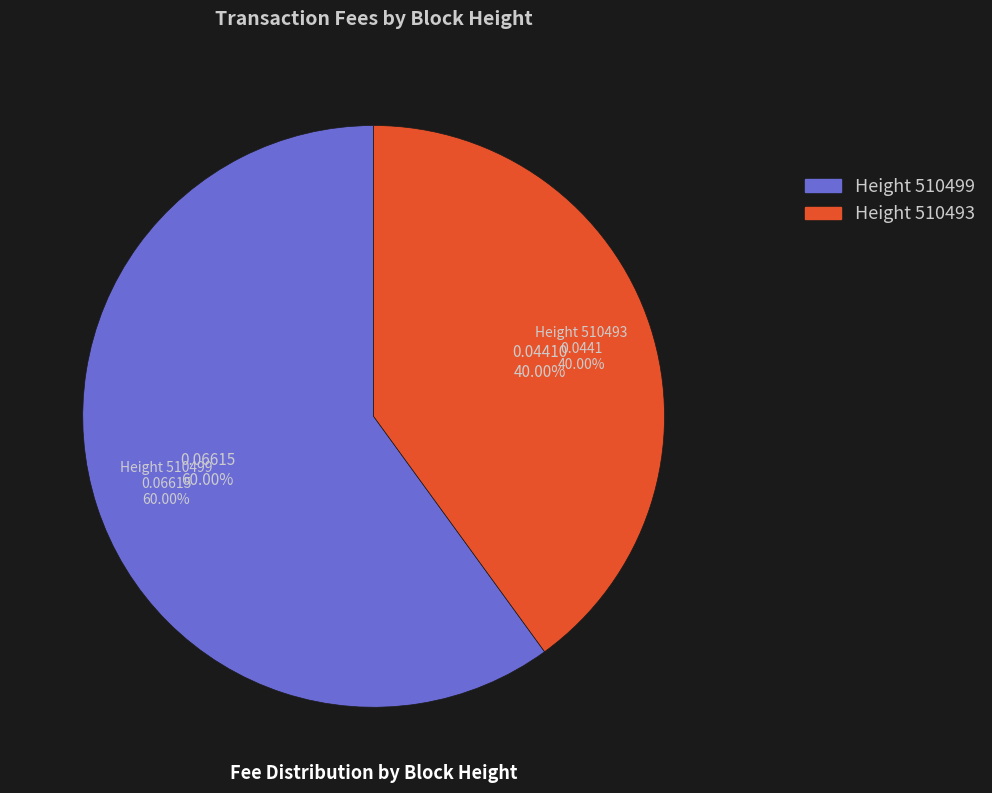

True or false: 510493 accounts for 32% of the total.

False